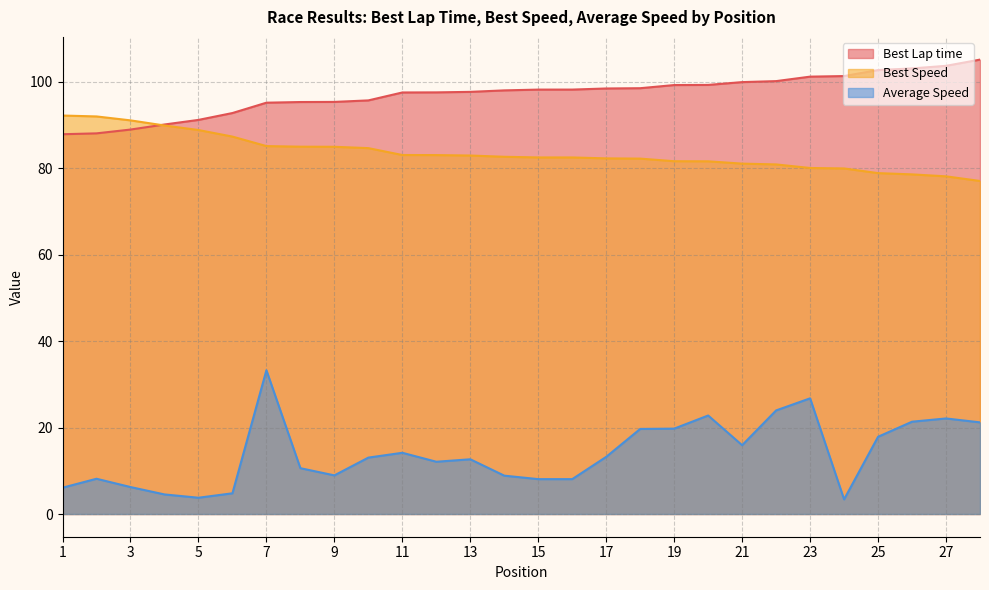

Rank the series by their maximum value, from lowest to highest.

Average Speed, Best Speed, Best Lap time